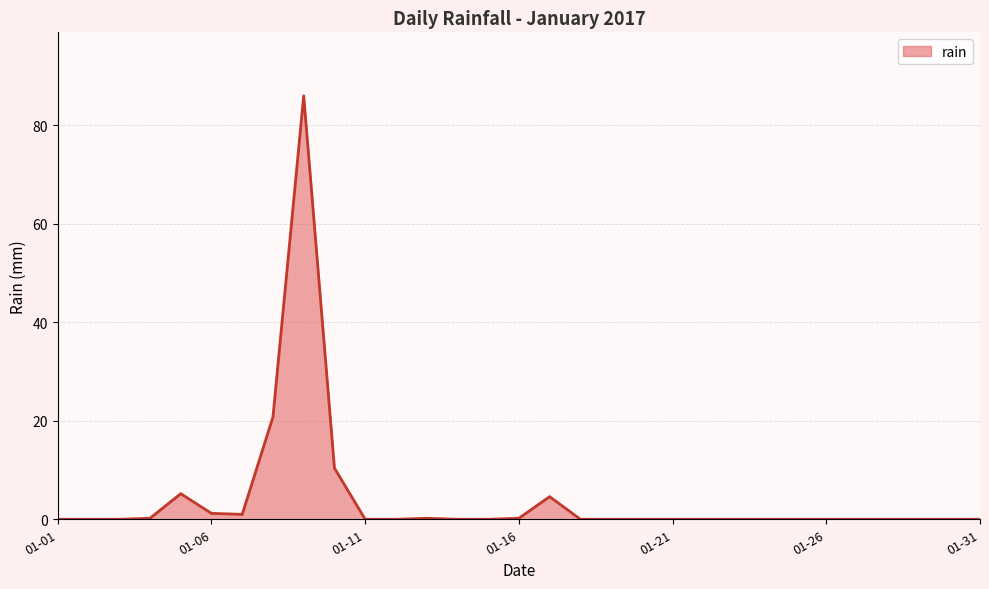

What is the greatest value displayed?

86.0